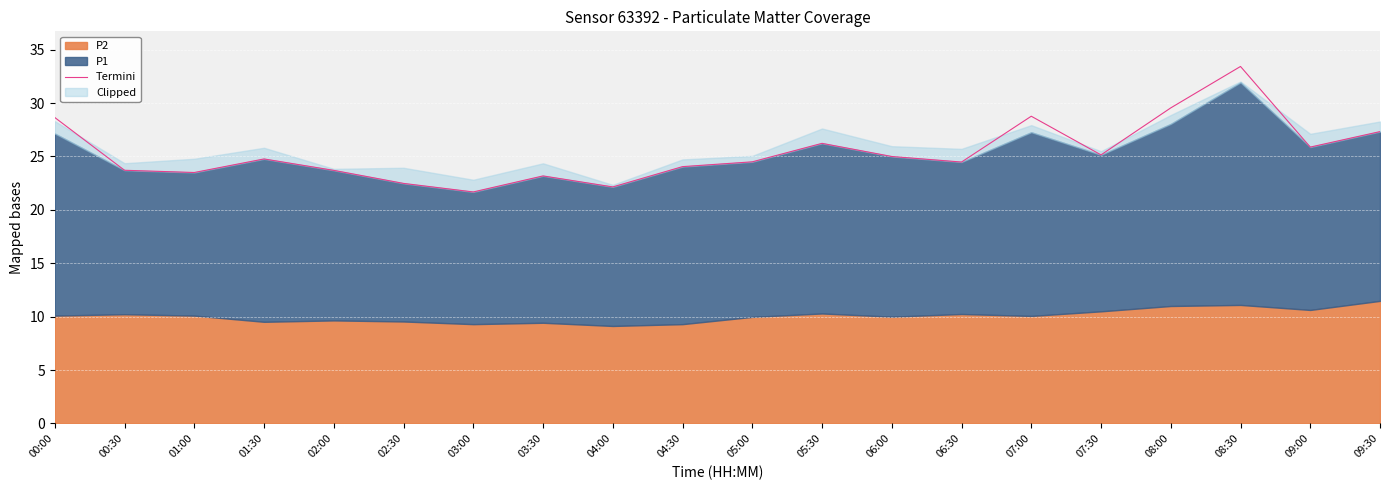

What is the ratio of the value at 00:30 to the value at 02:30?

1.1